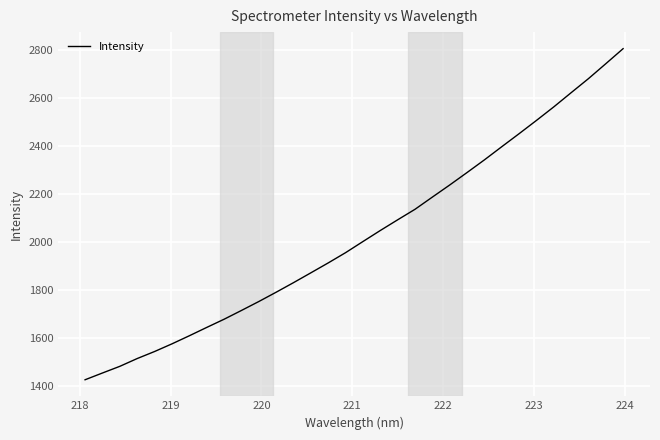

How many lines are shown in the chart?

1